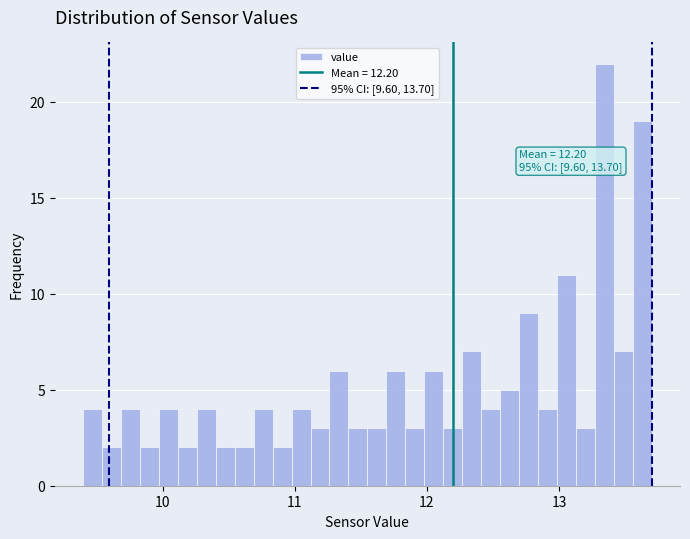

Read against the x-axis, roughly where is the centre of the tallest bar?

13.3